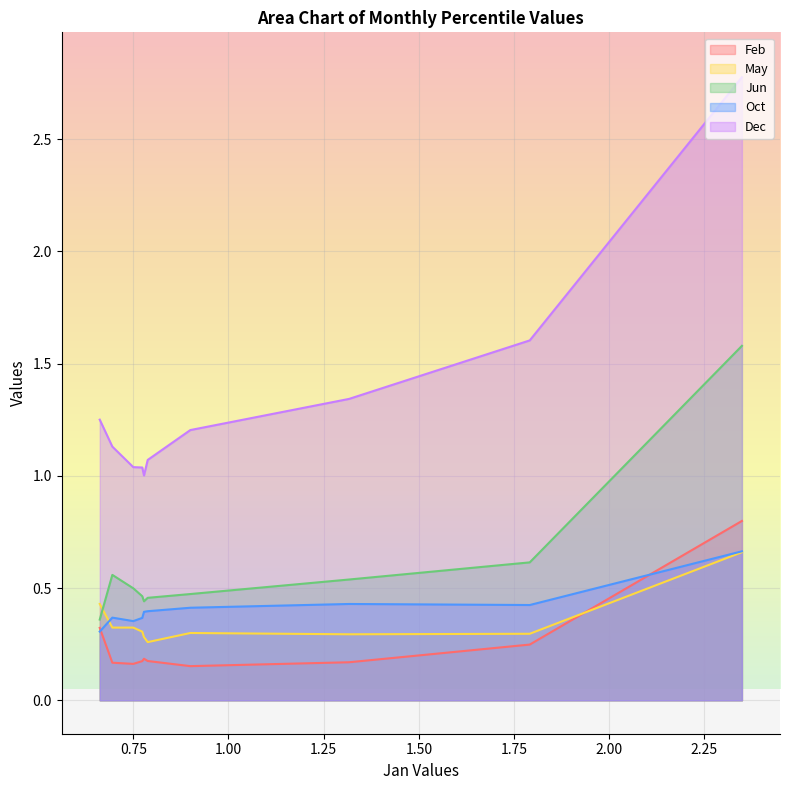

What is the highest value of the Jun series?

1.6